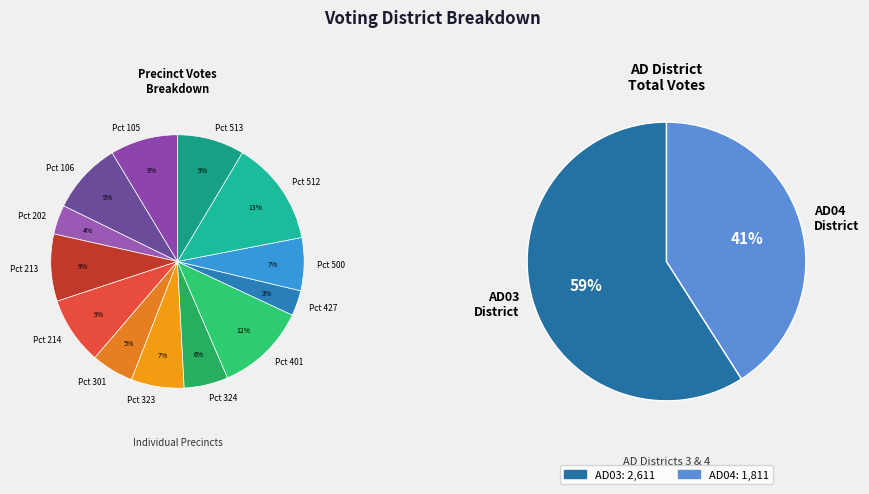

How many slices are in this pie chart?

2